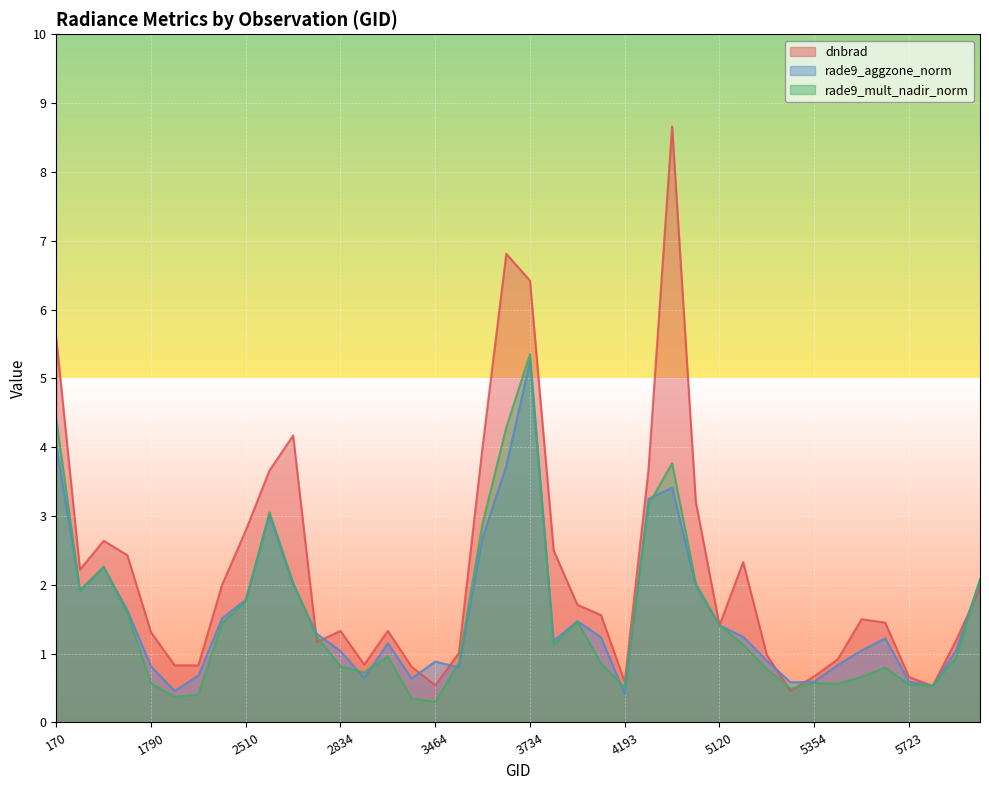

At 1637, list the series in order from smallest to largest.

rade9_mult_nadir_norm, rade9_aggzone_norm, dnbrad